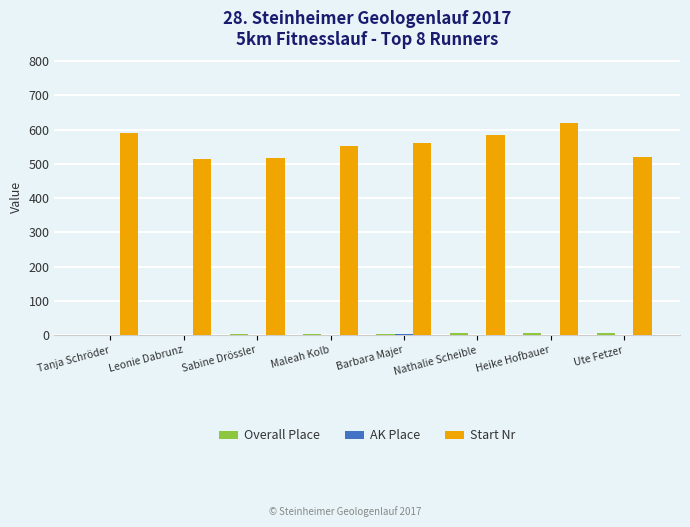

Is it true that Start Nr equals 931 at Nathalie Scheible?

False